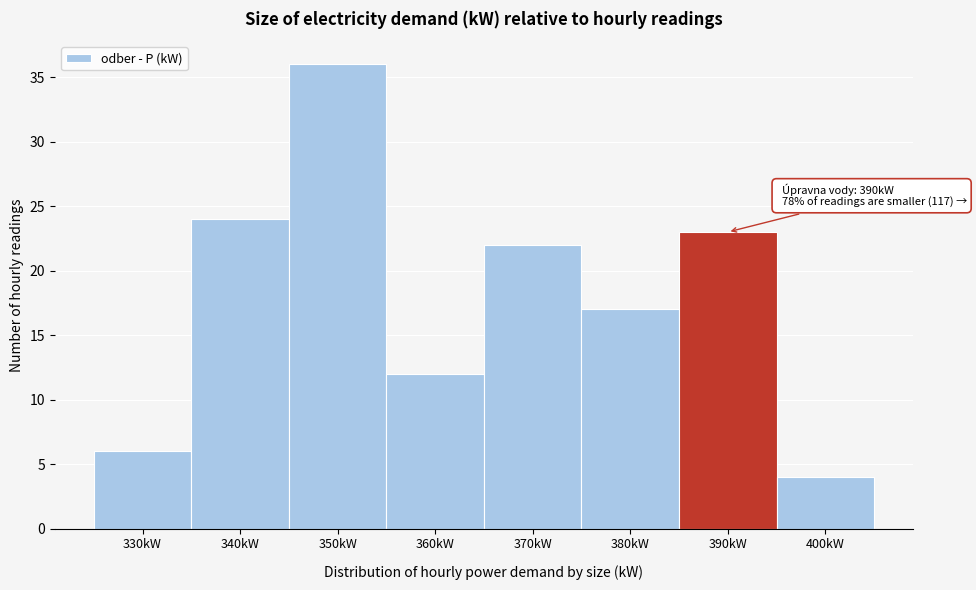

Reading right to left, transcribe all the data shown in this chart.

400kW=4	390kW=23	380kW=17	370kW=22	360kW=12	350kW=36	340kW=24	330kW=6